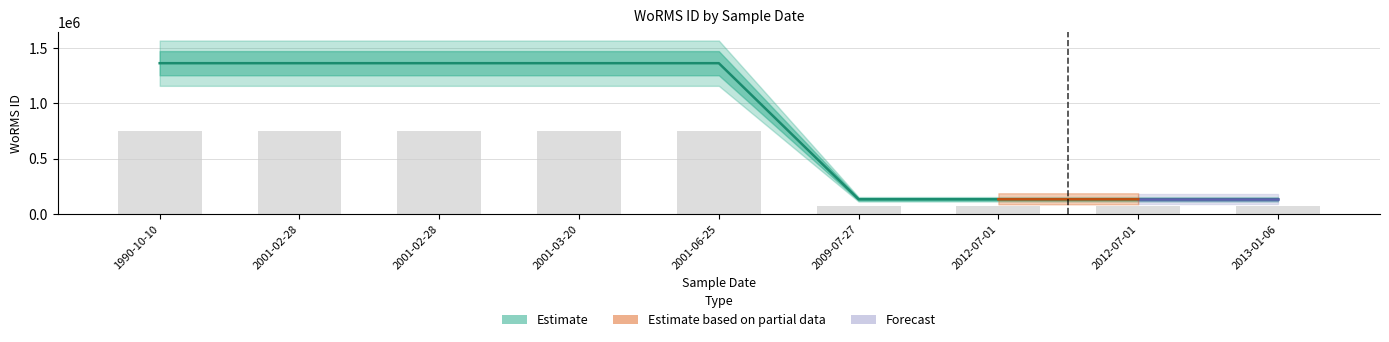

What is the difference between the Estimate_high values at 2001-03-20 and 2001-06-25?

1